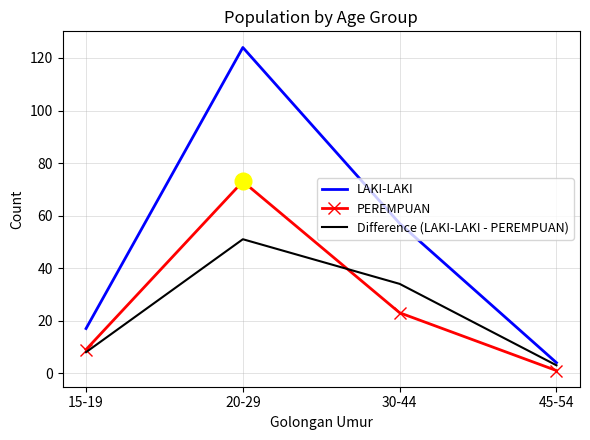

True or false: Difference (LAKI-LAKI - PEREMPUAN) and PEREMPUAN intersect in this chart.

True